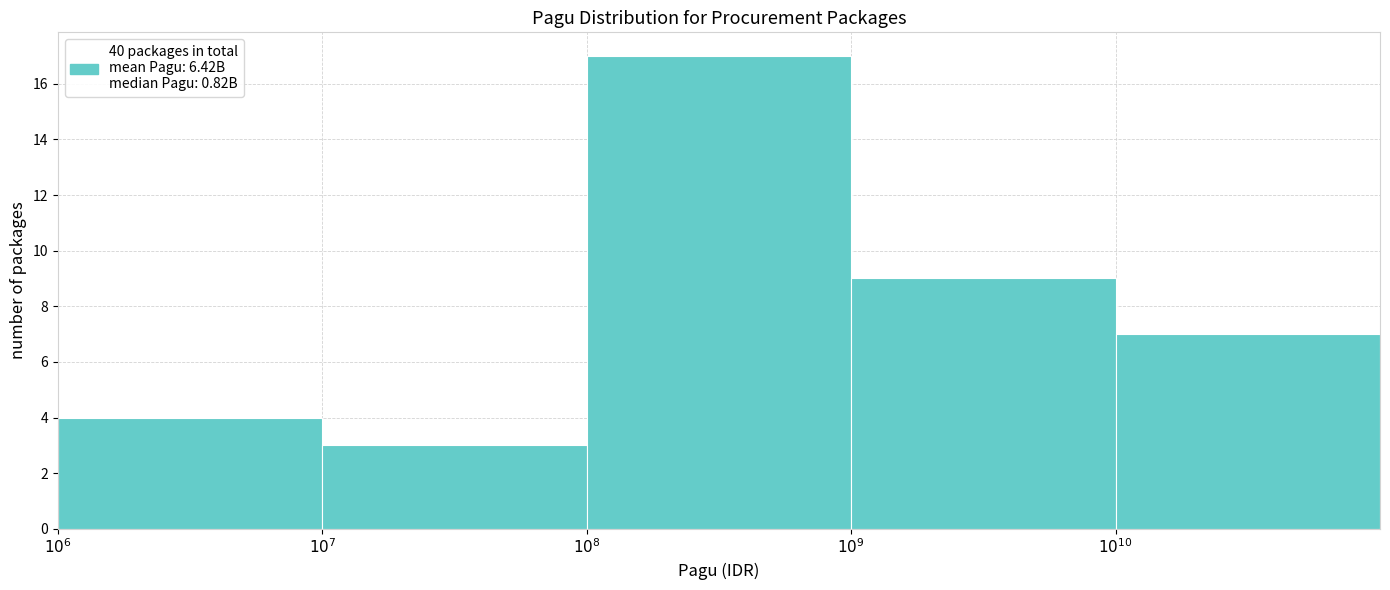

Reading right to left, what are all the values shown in this chart?

7	9	17	3	4